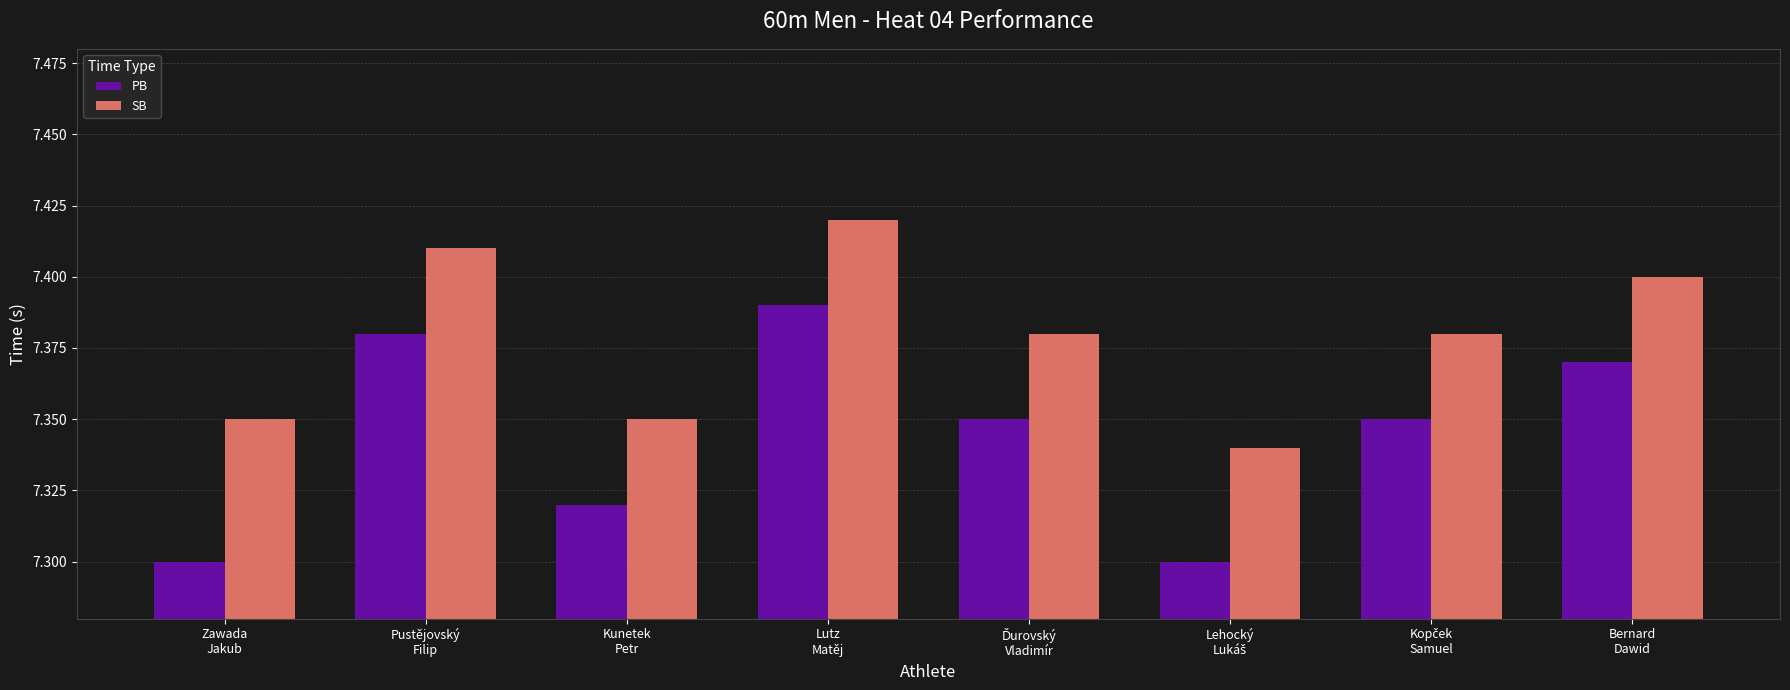

Which series has the largest total across all categories?

SB